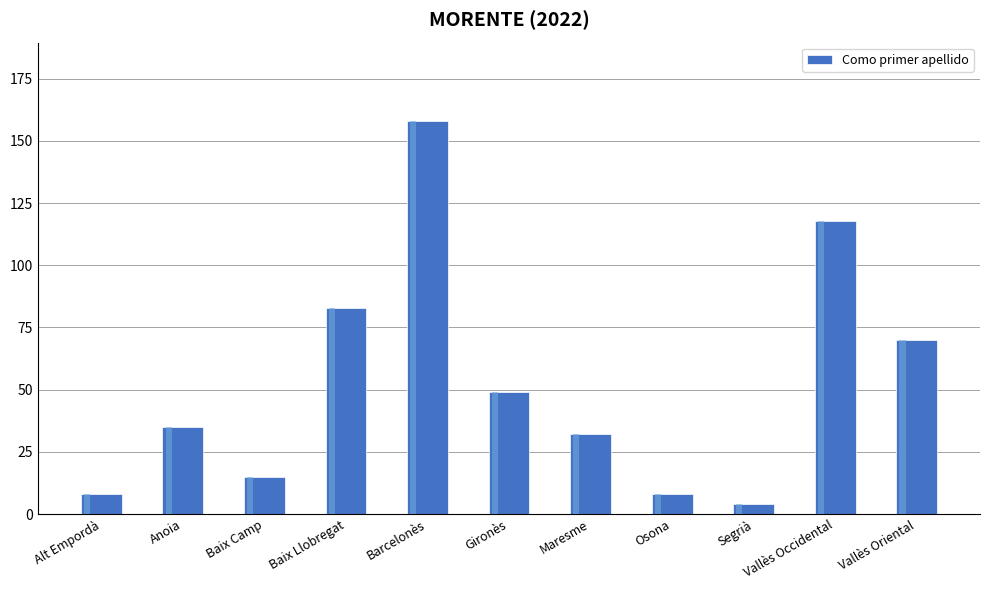

What is the sum of the values at Barcelonès and Vallès Oriental?

228